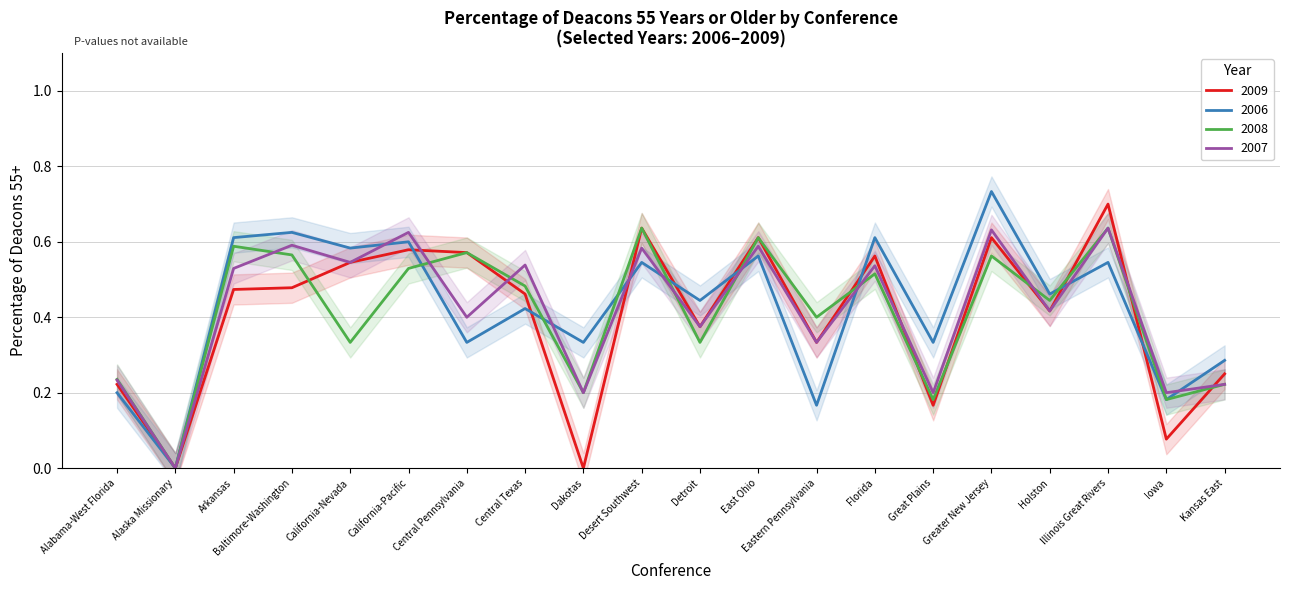

At which category is the sum across all series the highest?

Greater New Jersey